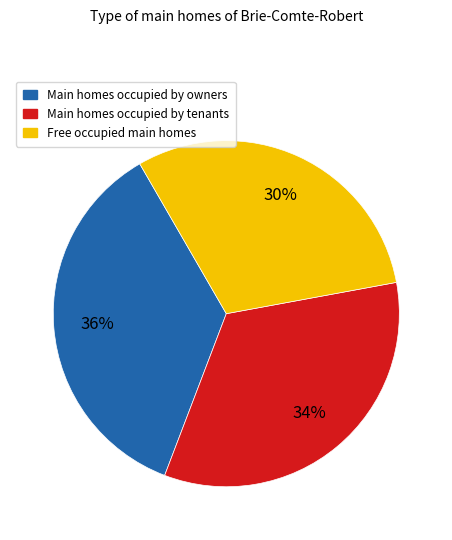

To the nearest percent, what is the average slice percentage?

33%